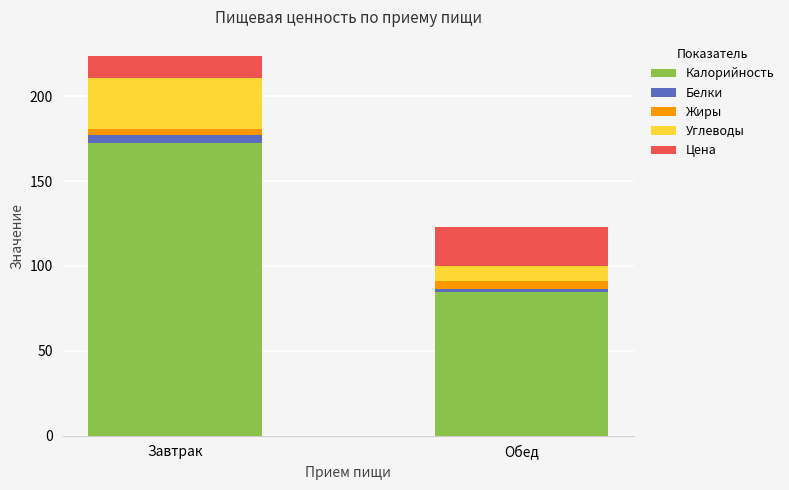

Which category has the lowest value in the Калорийность series?

Обед